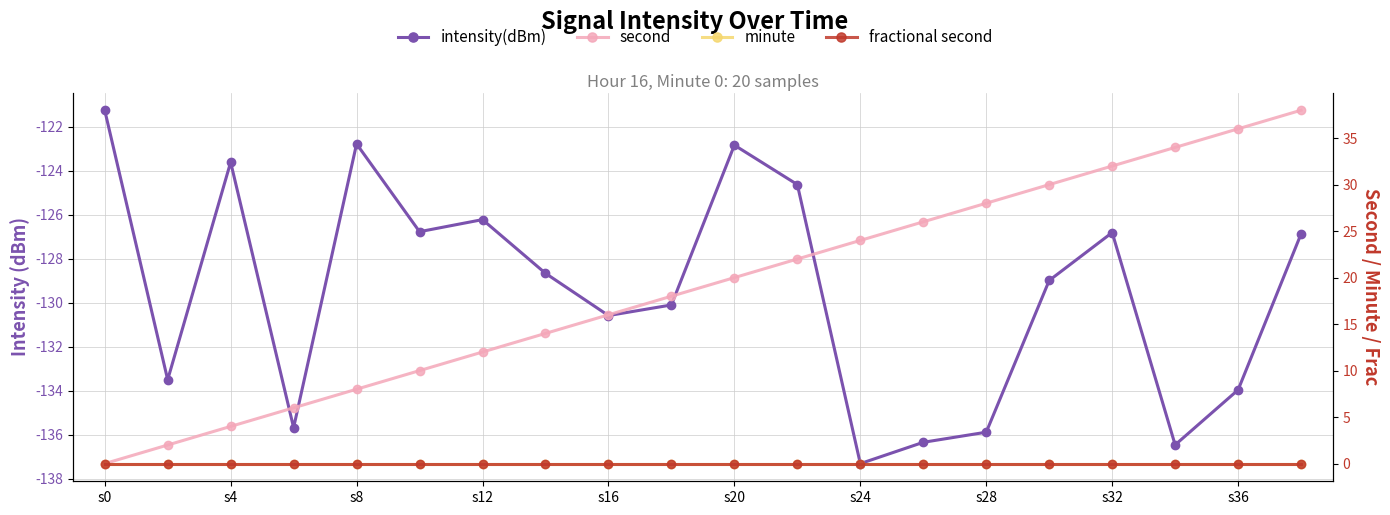

Is the value of intensity(dBm) at 13 greater than the value of minute at 11?

No